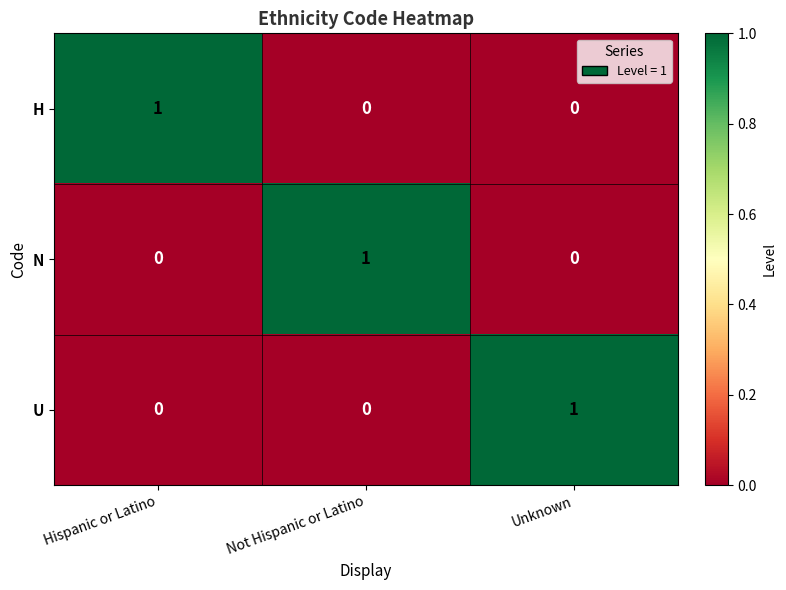

The N series shows 1 at Unknown. True or false?

False